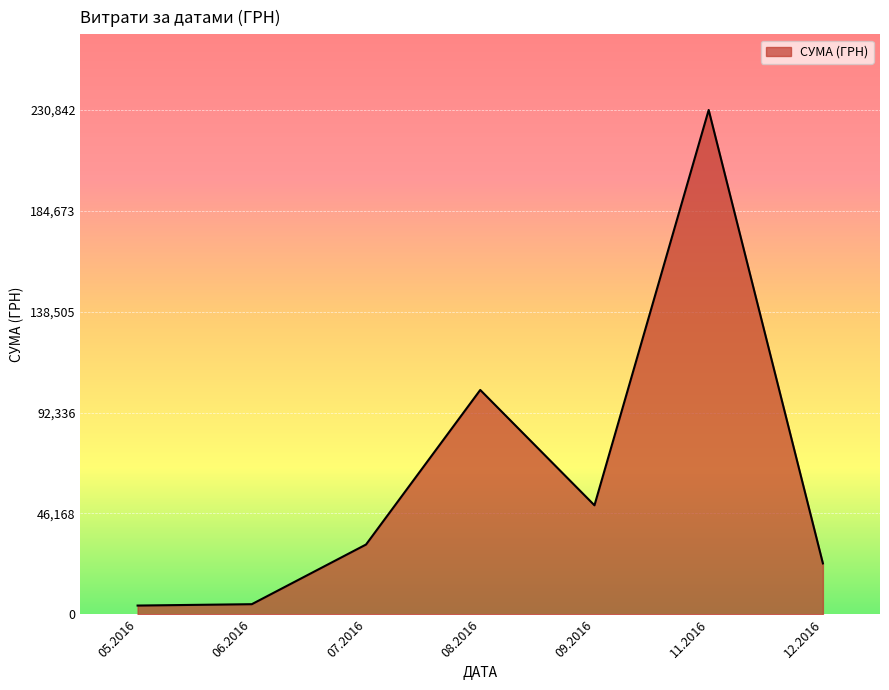

Is it true that the value at 11.2016 is 303731.9?

False